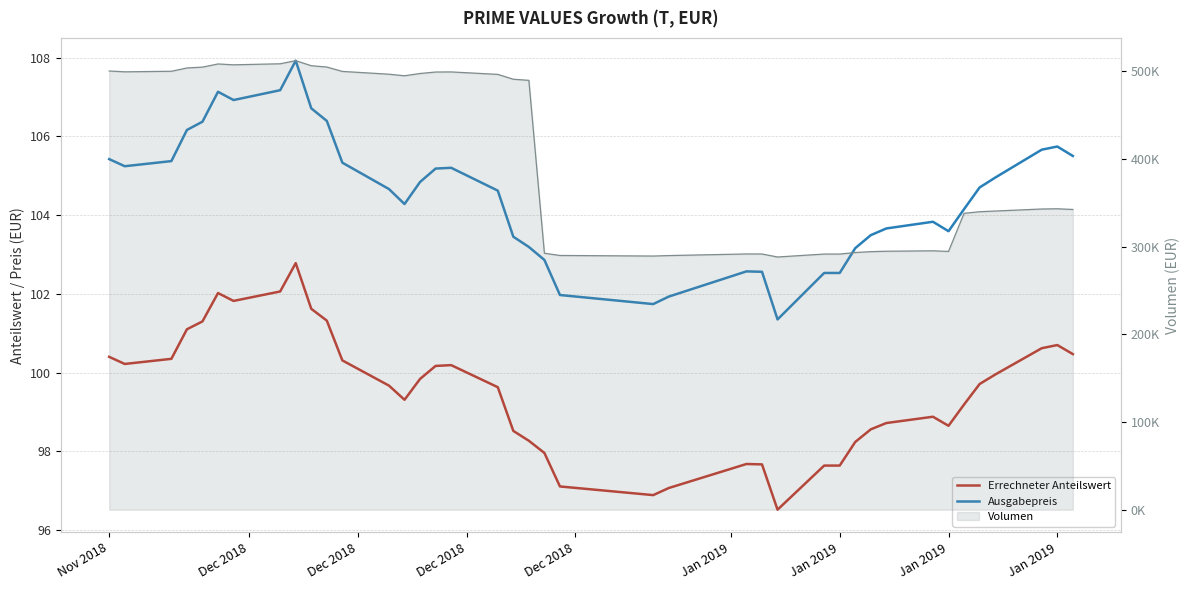

What is the sum of all Errechneter Anteilswert values?

3980.8